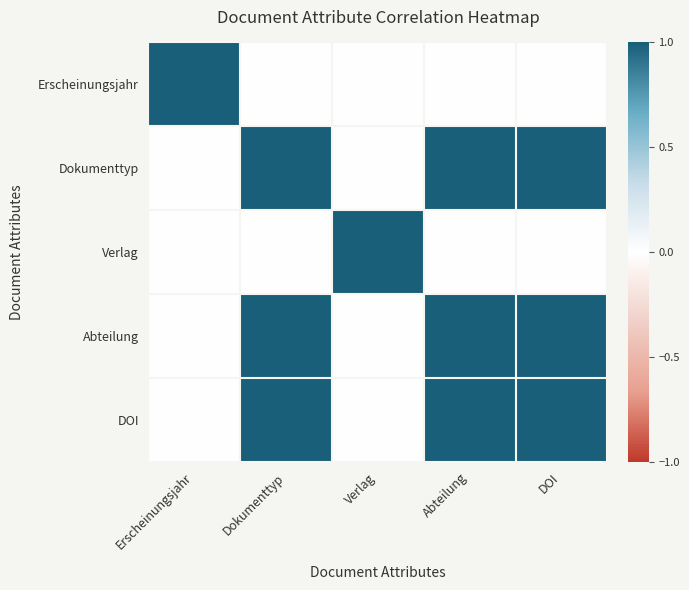

How many distinct data groups are displayed?

5